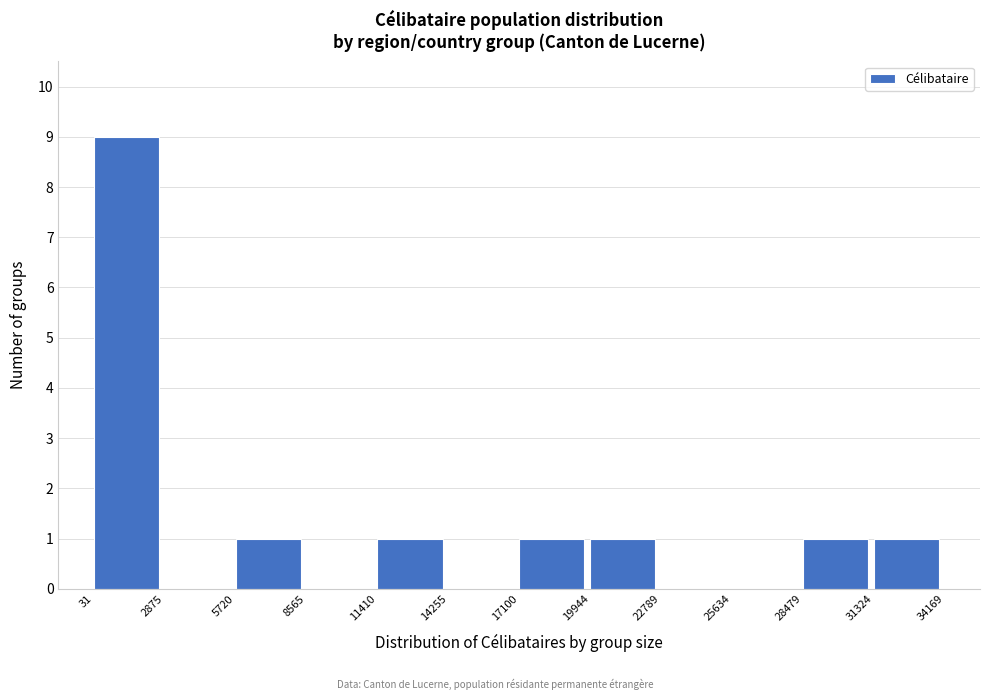

Over which range of the x-axis is the bar tallest?

31 to 2875